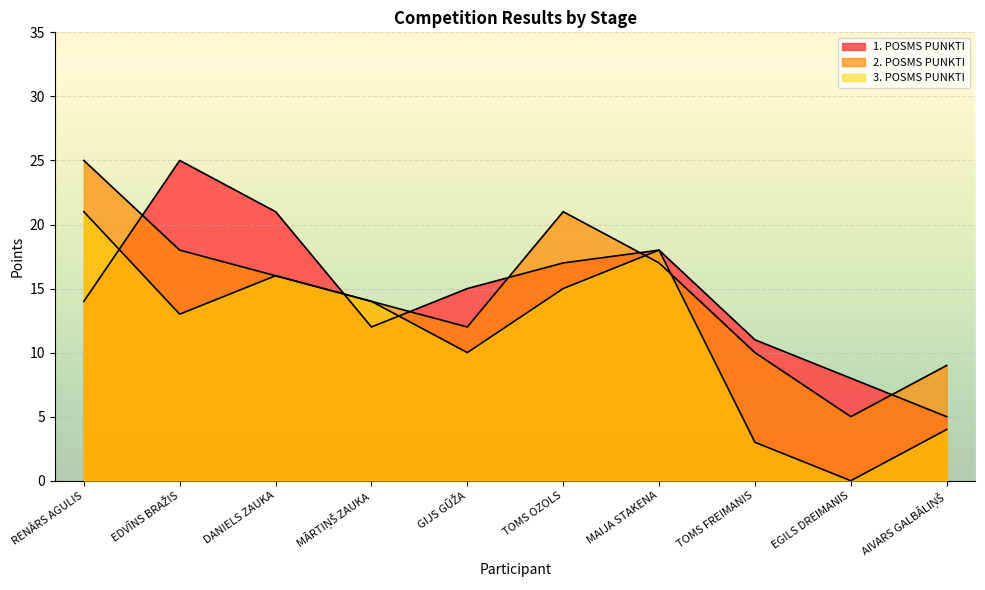

How many lines are shown in the chart?

3